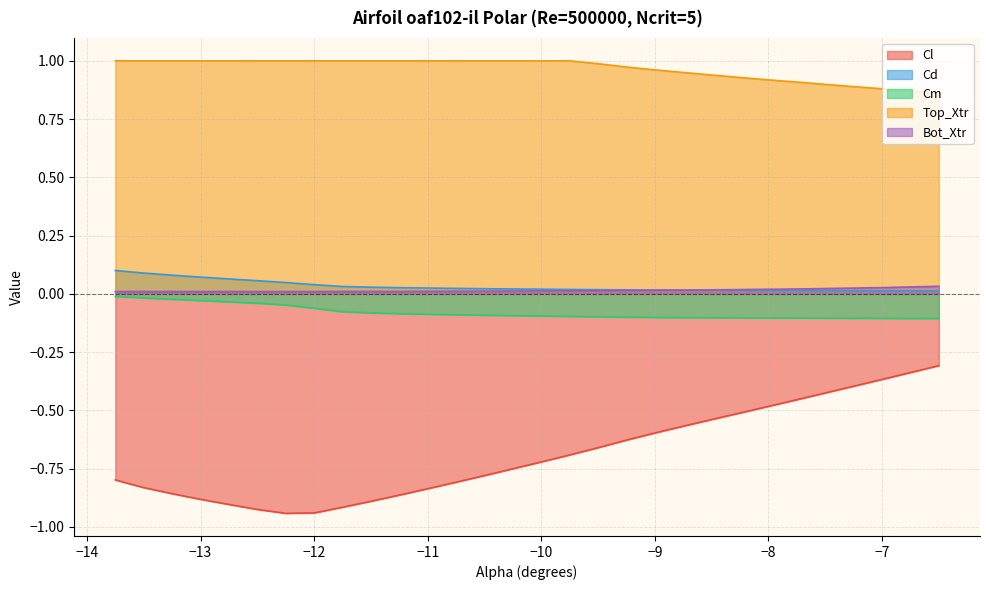

What is the difference between the maximum and minimum values in the Cd series?

0.1